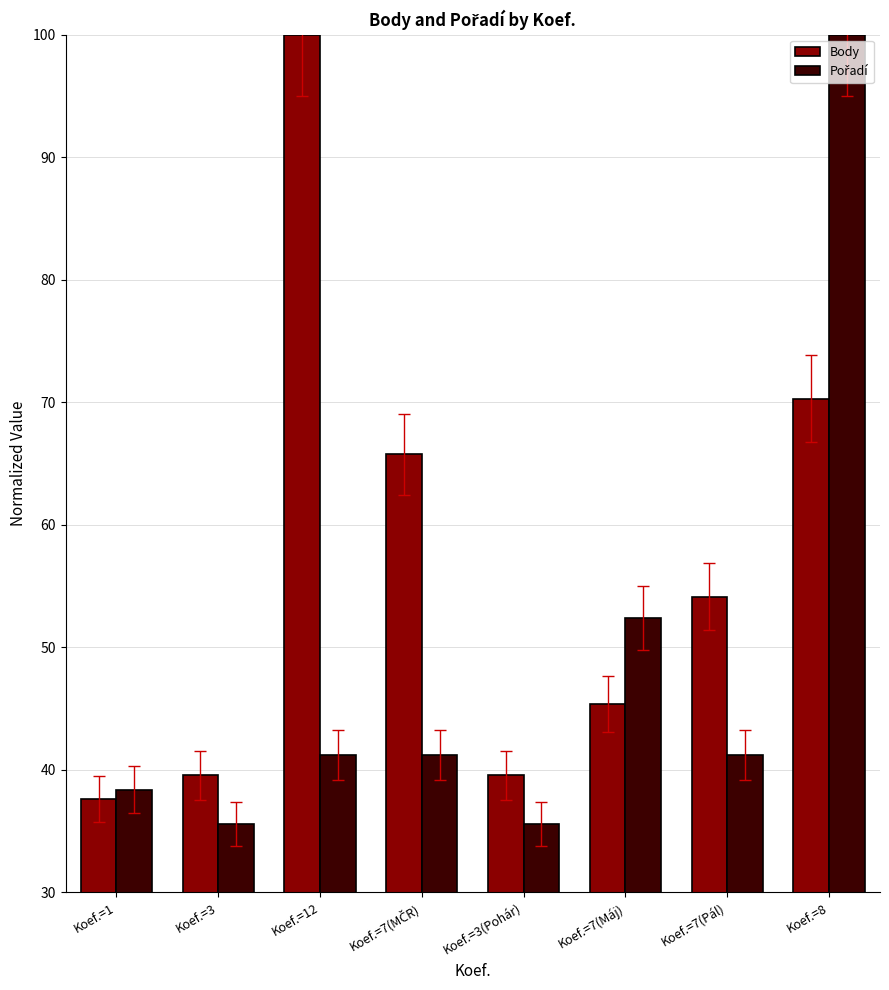

What is the difference between the second highest and second lowest values in the Body series?

30.8